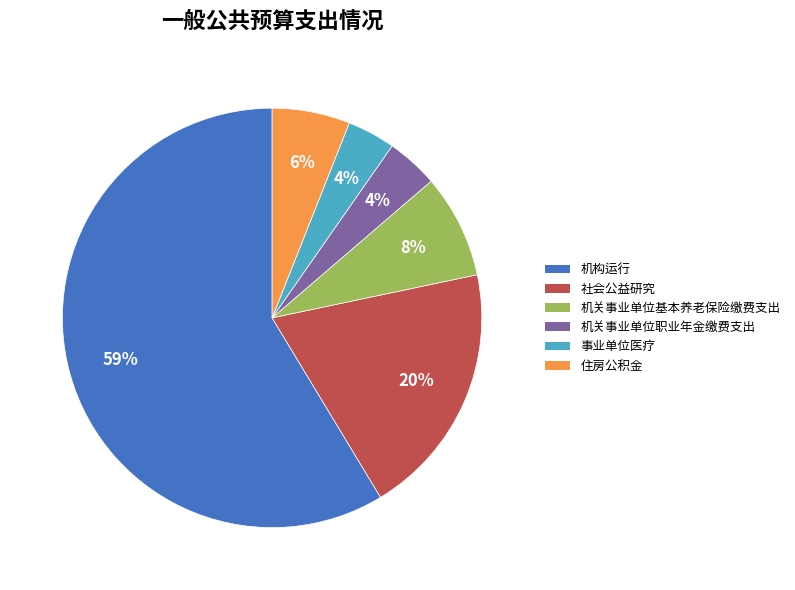

True or false: 事业单位医疗 accounts for 4% of the total.

True